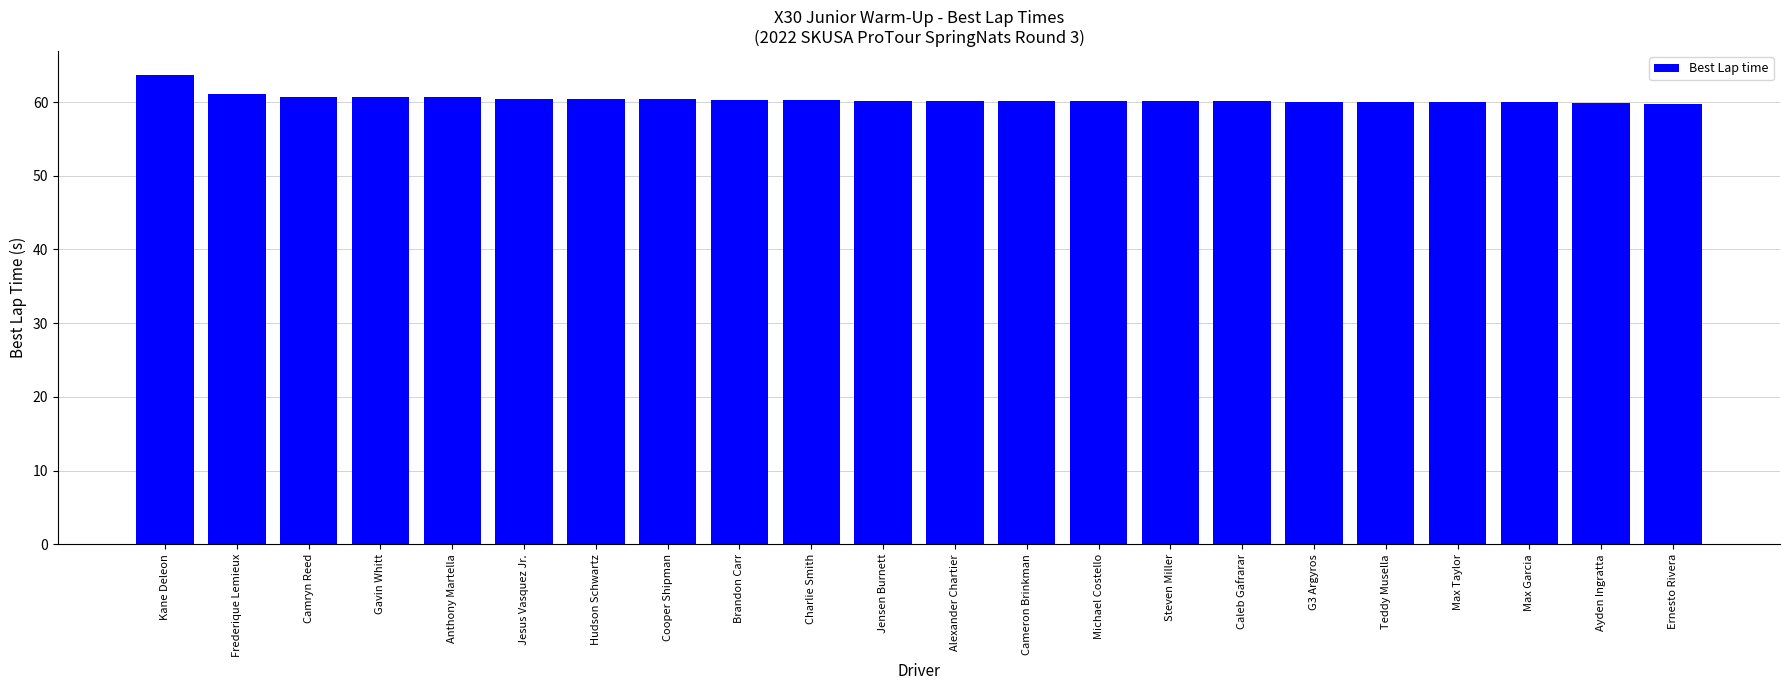

What is the ratio of the value at Camryn Reed to the value at Michael Costello?

1.0